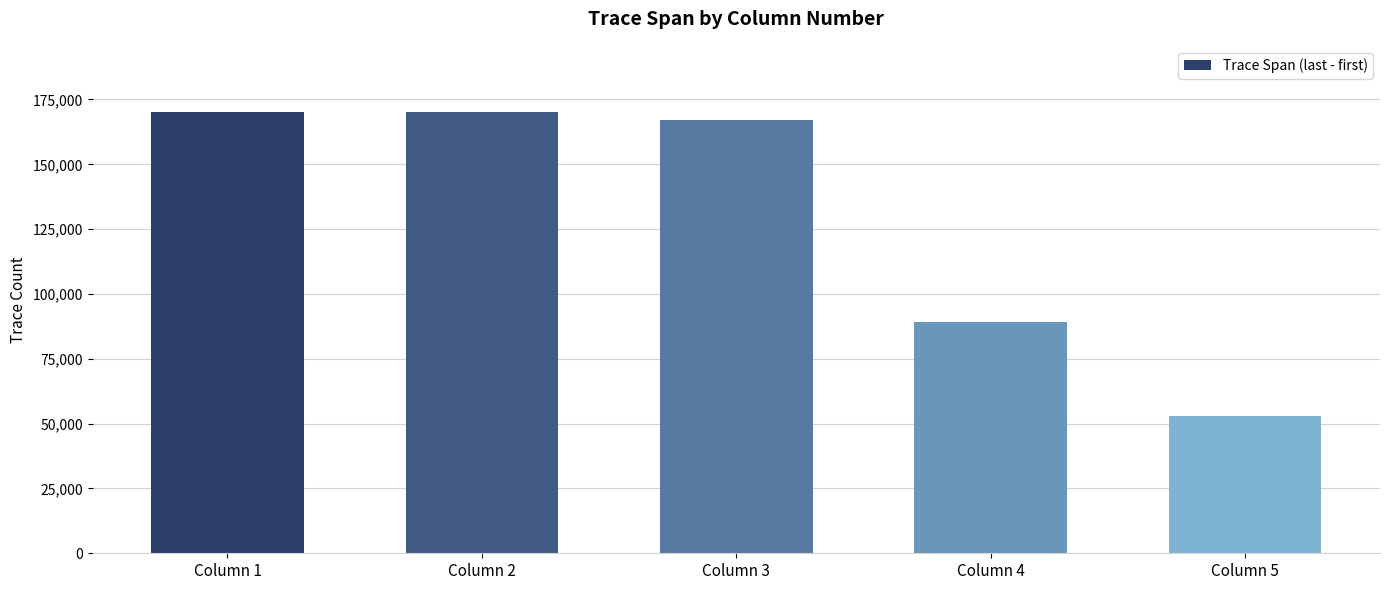

What is the greatest value displayed?

170160